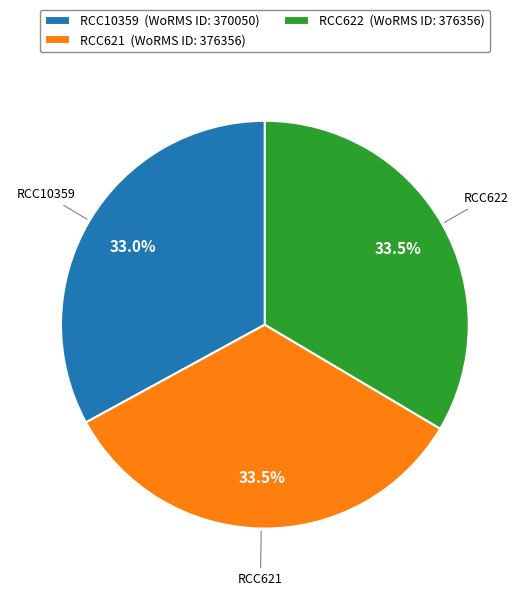

Which has a higher value, RCC10359 (WoRMS ID: 370050) or RCC622 (WoRMS ID: 376356)?

RCC622 (WoRMS ID: 376356)